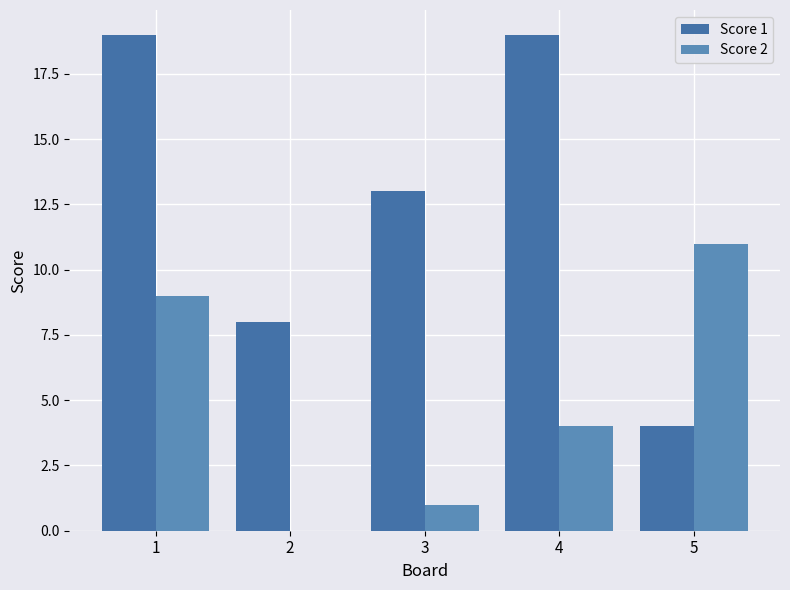

How many series are shown in this chart?

2